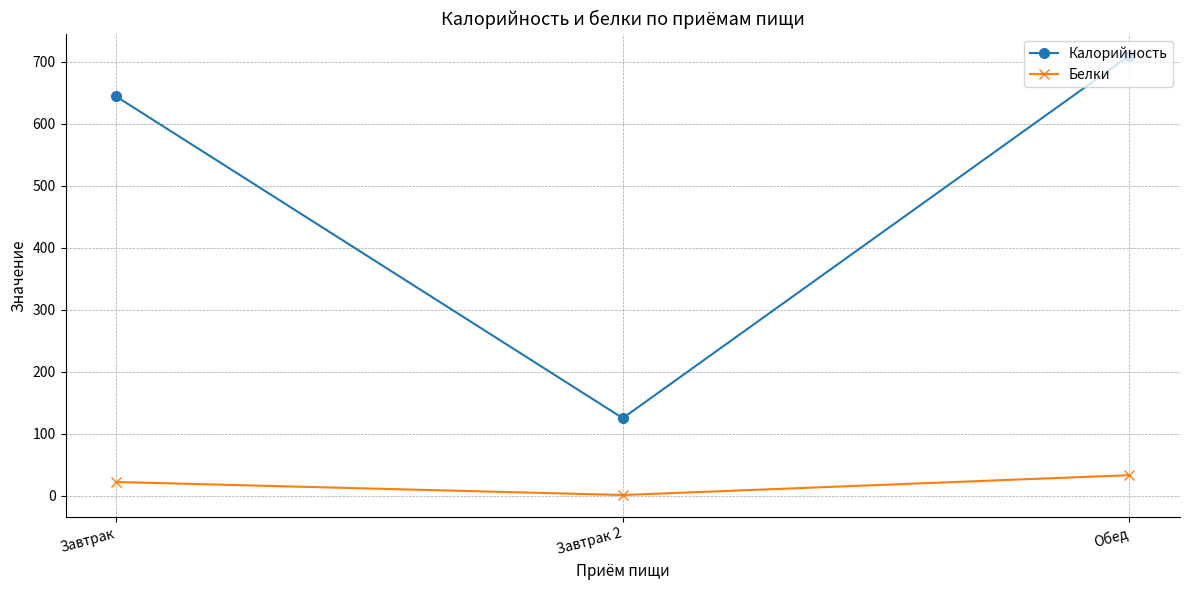

At how many categories does at least one series exceed 206?

2